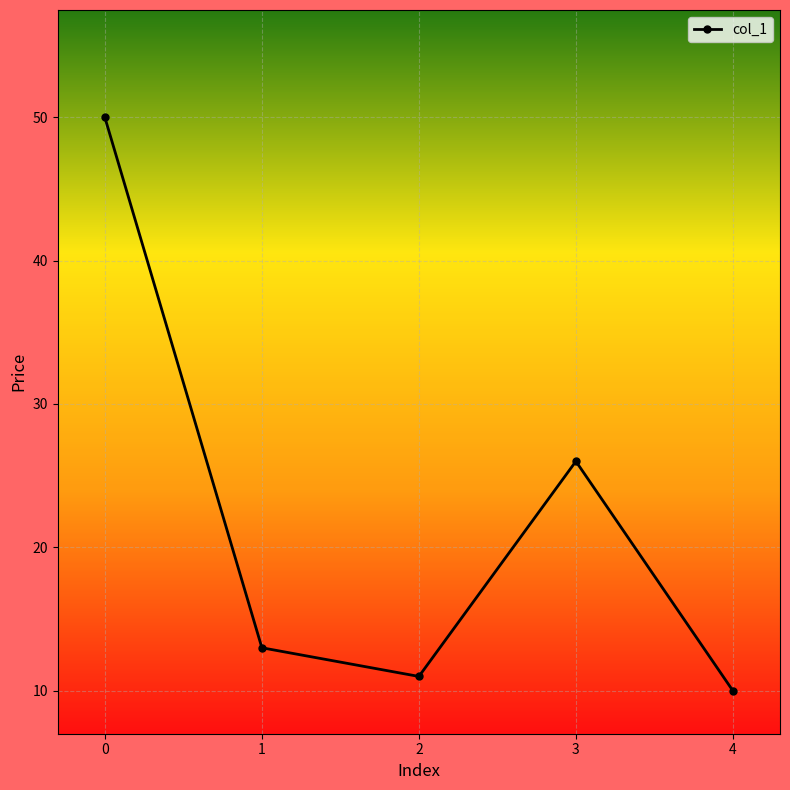

The value at 0 is 20.0. True or false?

False